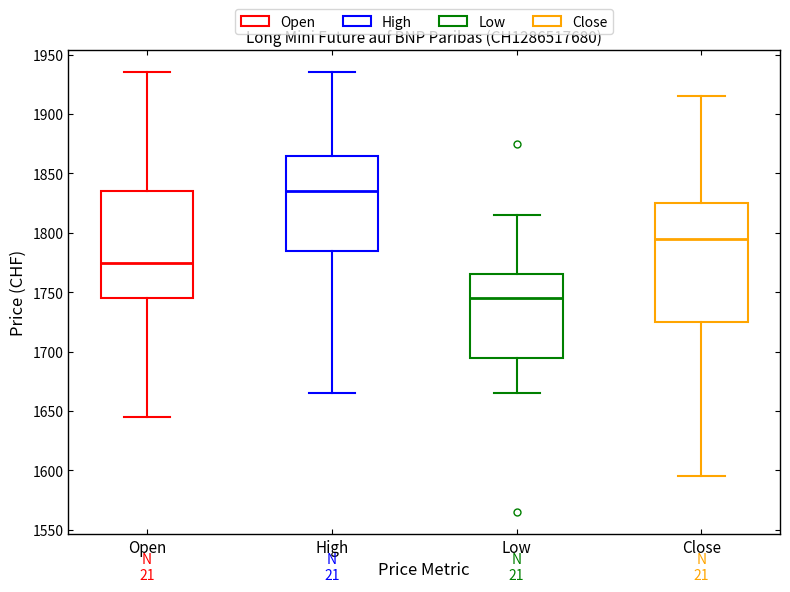

Where is the upper edge of the box for High on the y-axis? The values are not printed on the chart, so give them approximately, as read against the axis.

1865